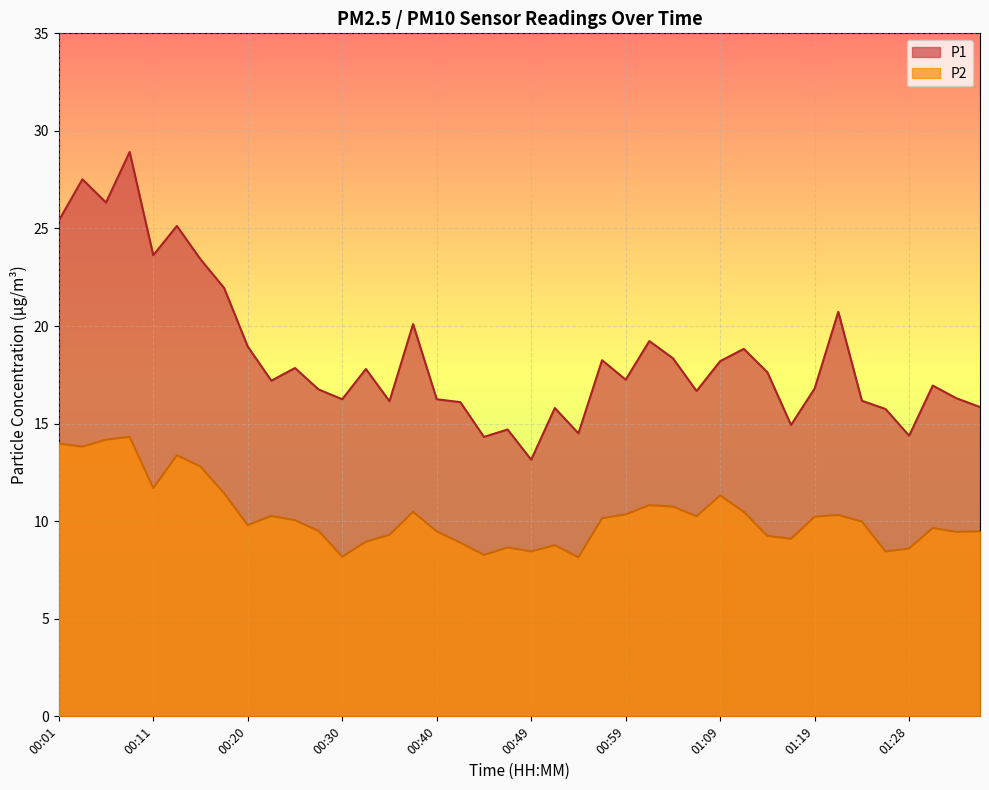

What is the label of the 28th point from the right?

00:30